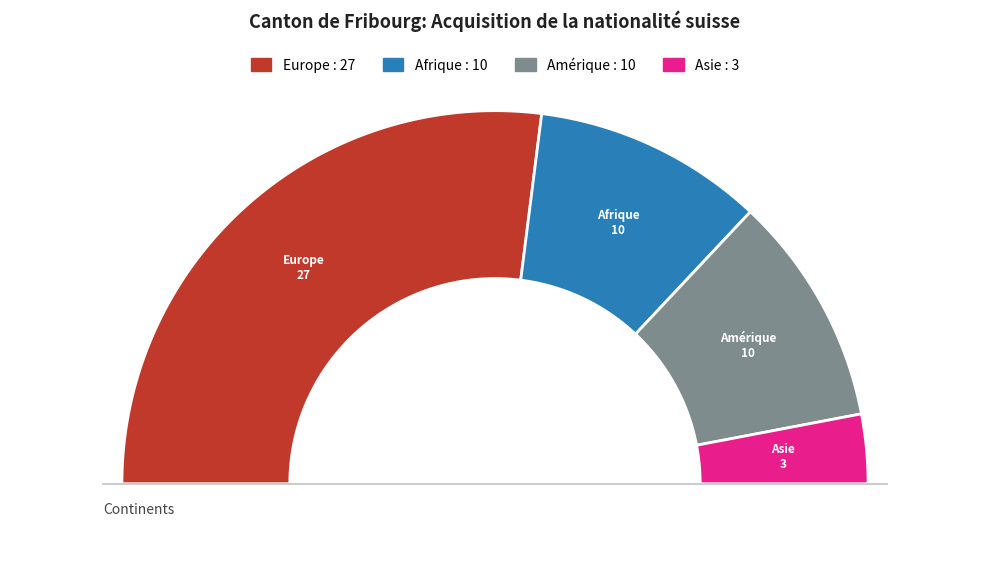

What portion of the pie excludes Europe?

46.0%